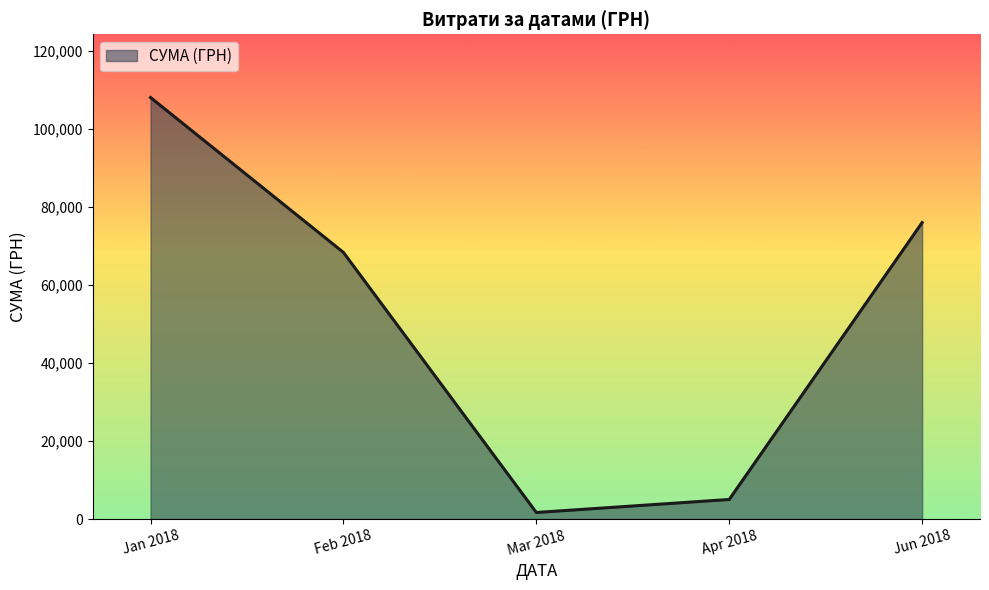

Which label corresponds to the largest value in the chart?

Jan 2018